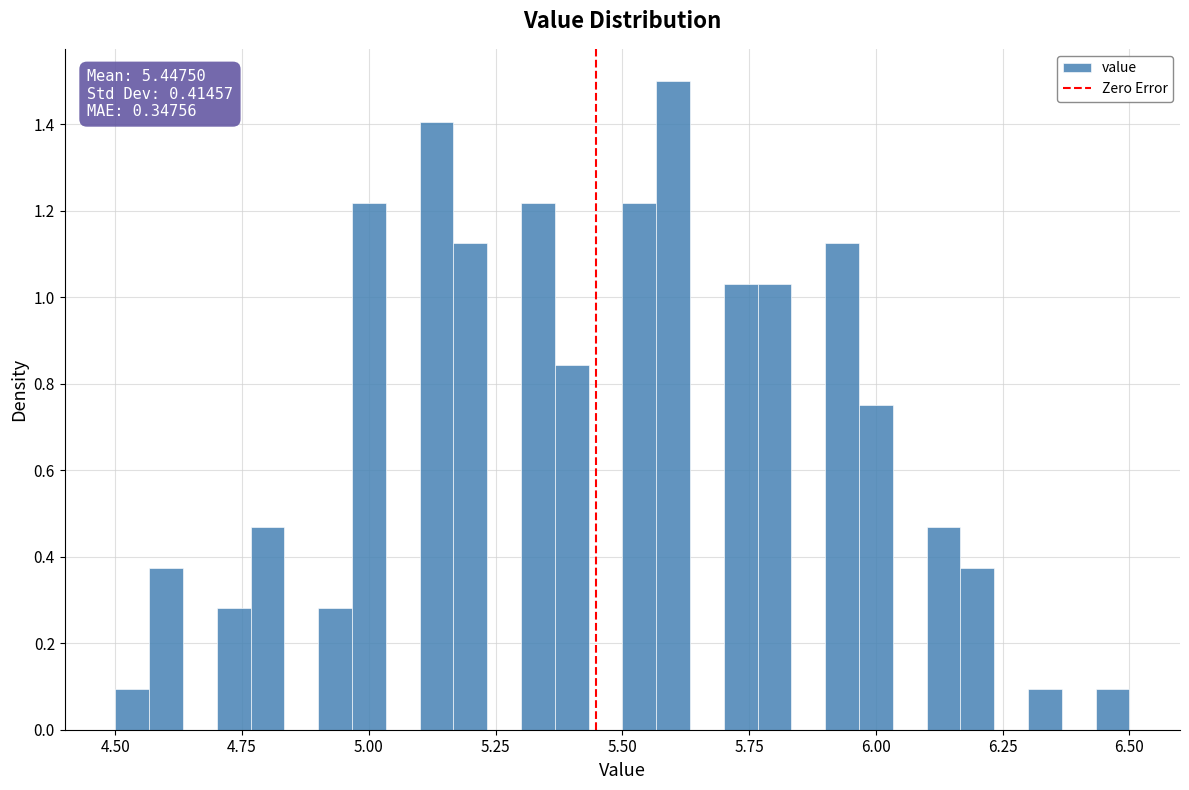

Around what value on the x-axis is the tallest bar? Give the approximate position of its centre, as read against the axis.

5.60